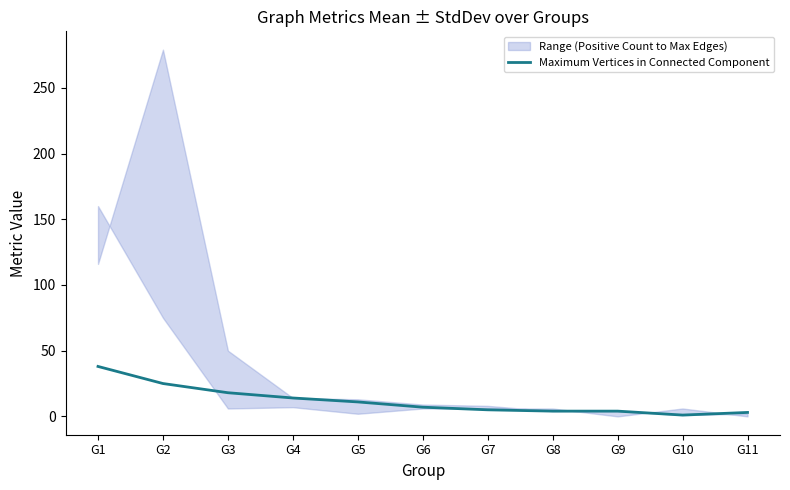

Reading right to left, list all the values displayed in this chart.

3	1	4	4	5	7	11	14	18	25	38